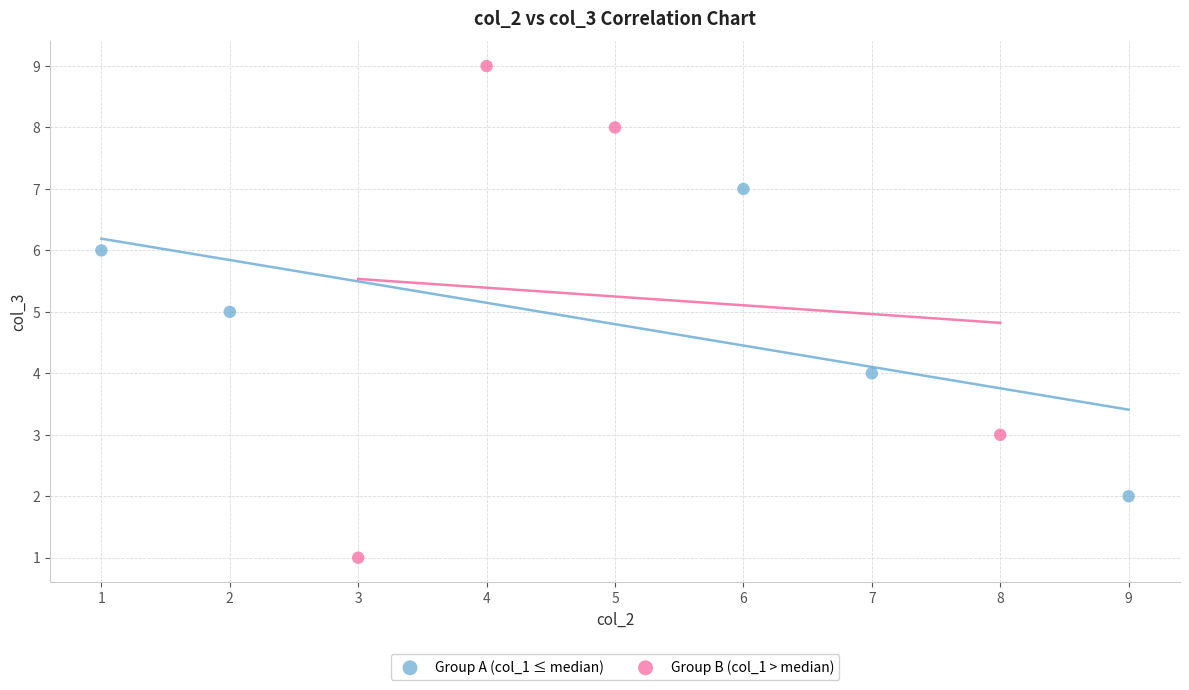

Which series has the largest Y range (max minus min)?

Group B (col_1 > median)